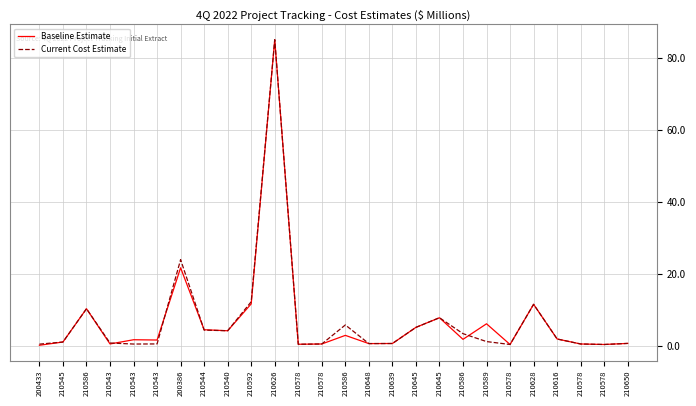

Where does the Baseline Estimate series first go above 1?

210586